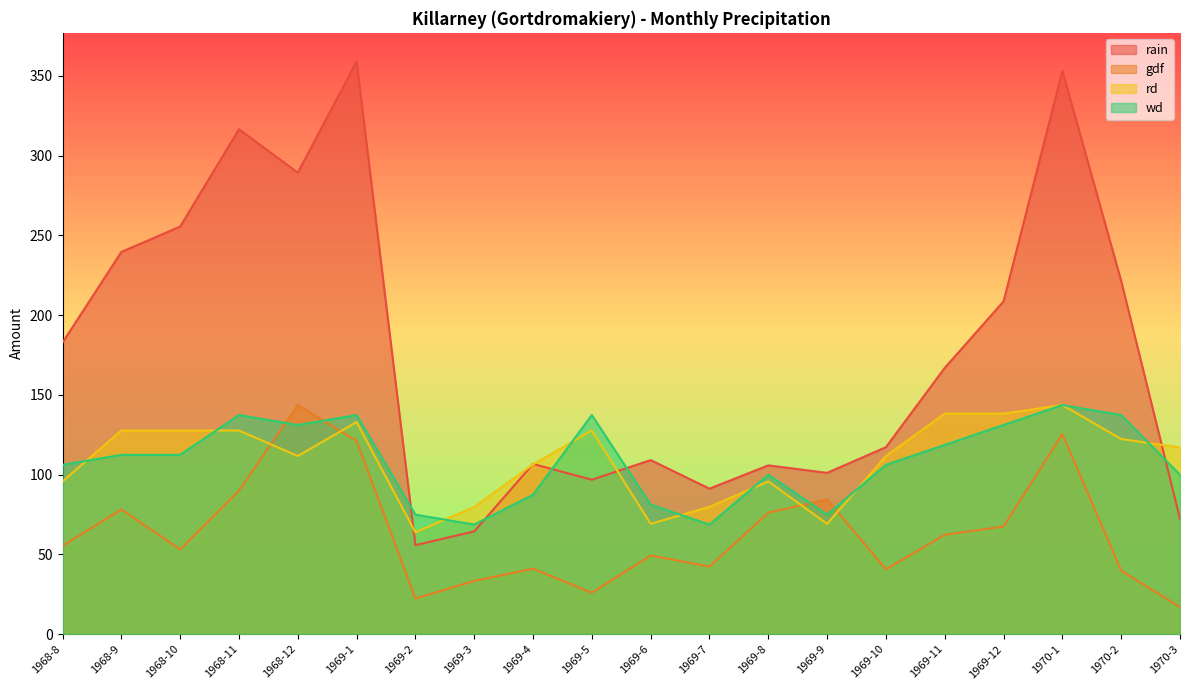

How many interior local valleys does the wd series have?

4